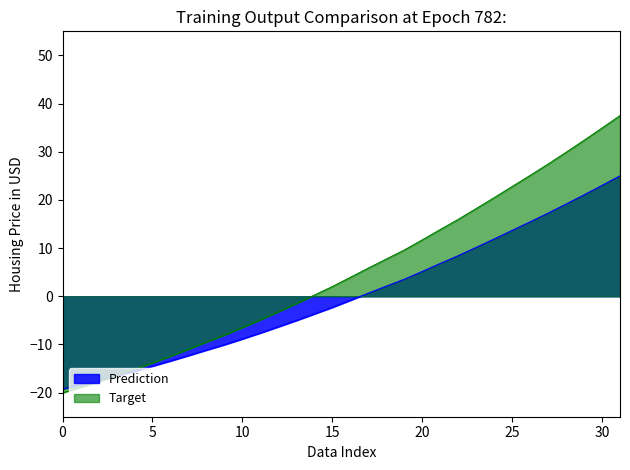

Reading left to right, extract all data points from this chart.

-19.3	-18.4	-17.5	-16.5	-15.5	-14.5	-13.4	-12.3	-11.2	-10.1	-8.9	-7.6	-6.3	-5.0	-3.7	-2.3	-0.8	0.6	2.1	3.5	5.1	6.8	8.4	10.1	11.9	13.7	15.4	17.3	19.1	21.1	23.0	25.0